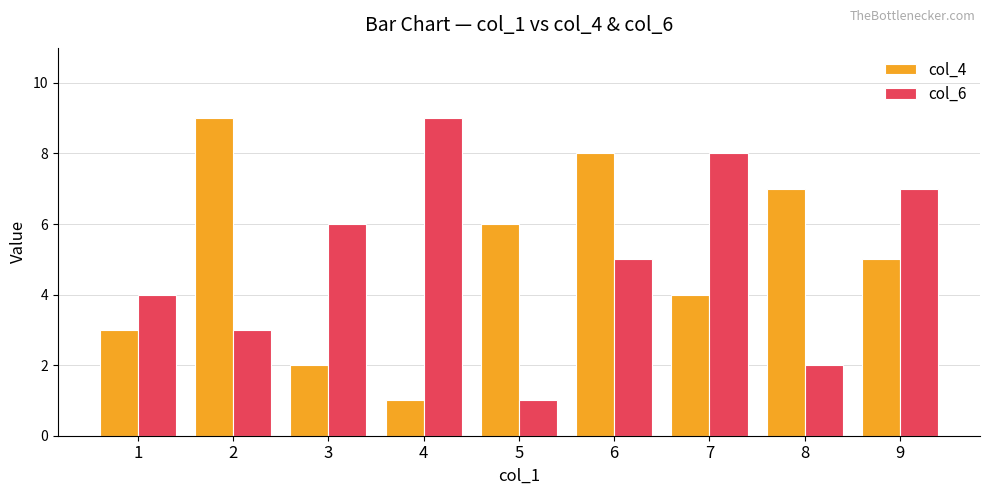

Count the number of categories in the chart.

9